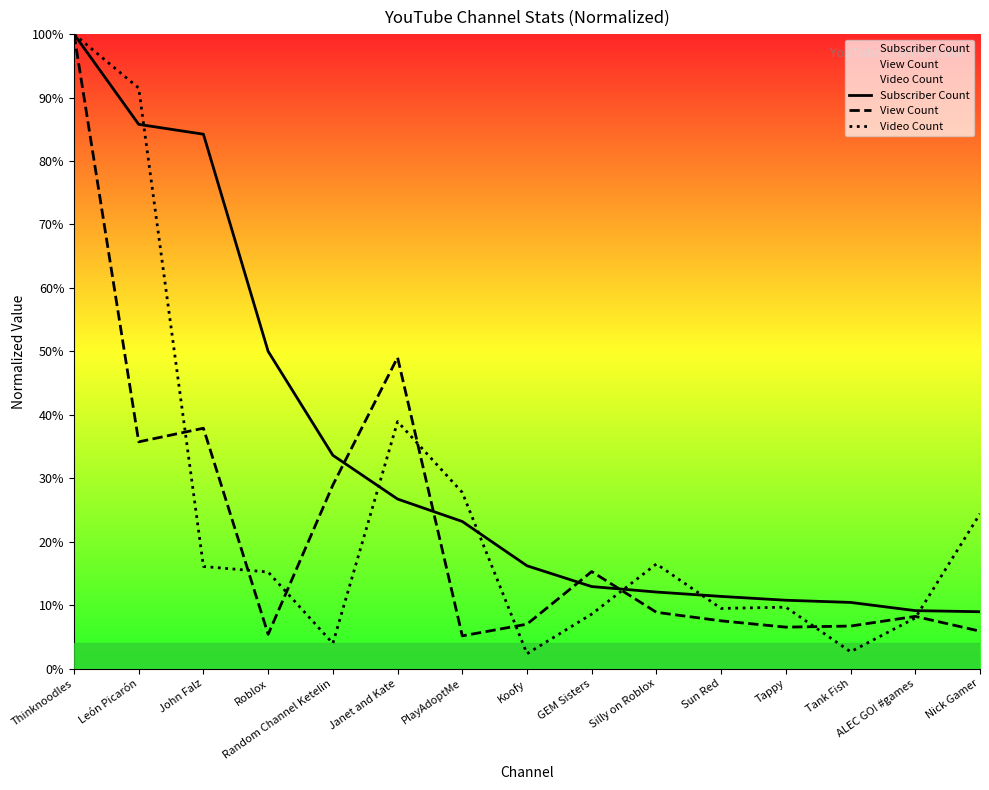

How many data points does each series have?

15